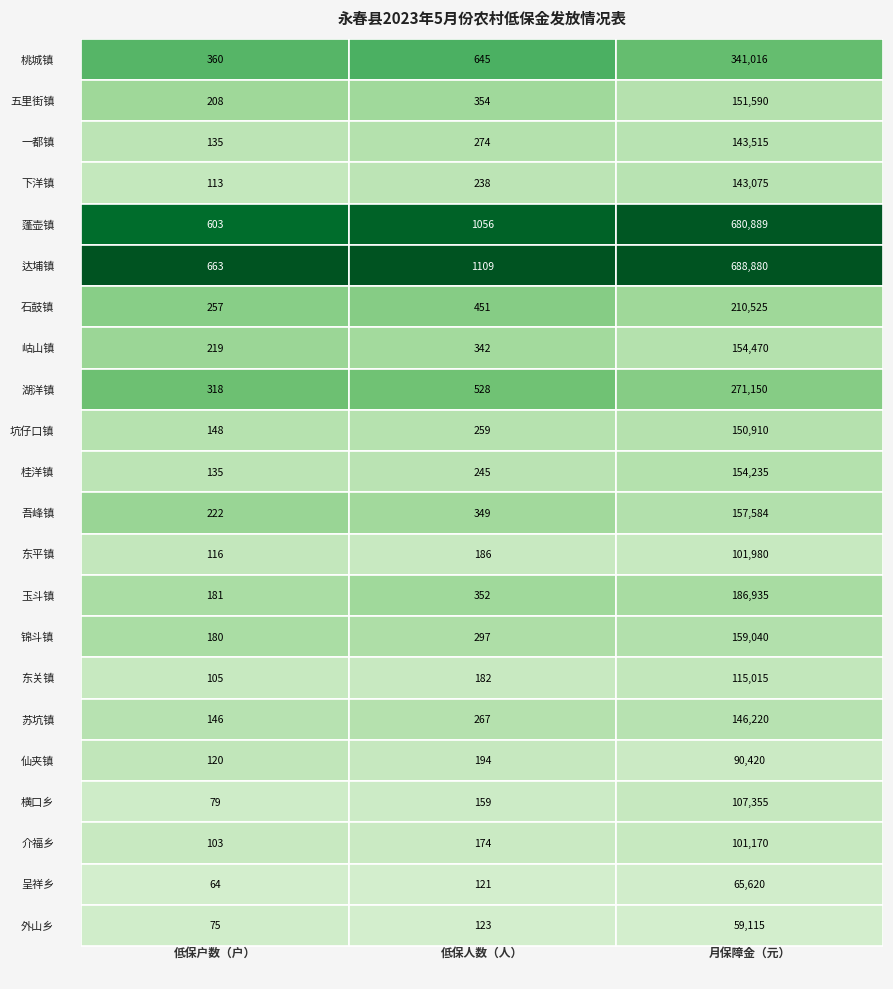

Is the value of 达埔镇 at 0 greater than the value of 桃城镇 at 1?

Yes